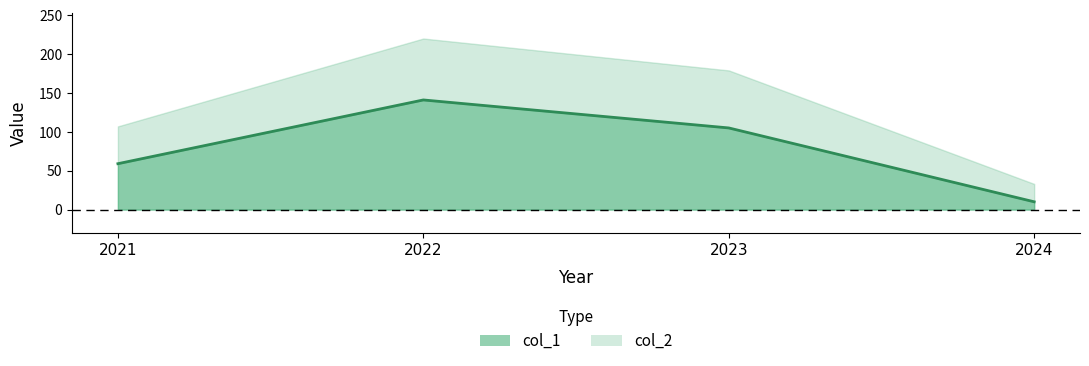

List the labels in order of value, smallest first.

2024, 2021, 2023, 2022